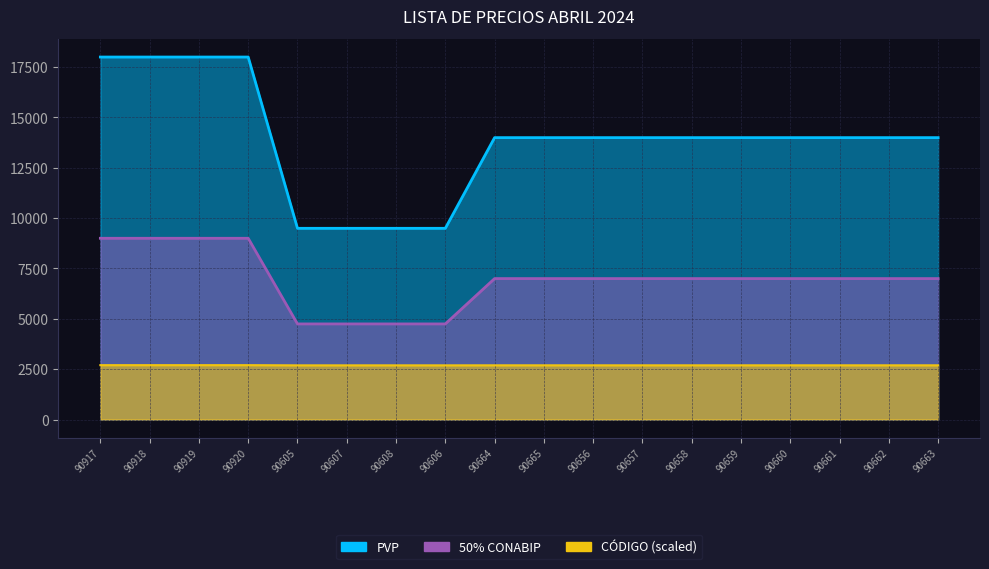

At which category is the sum across all series the highest?

90920